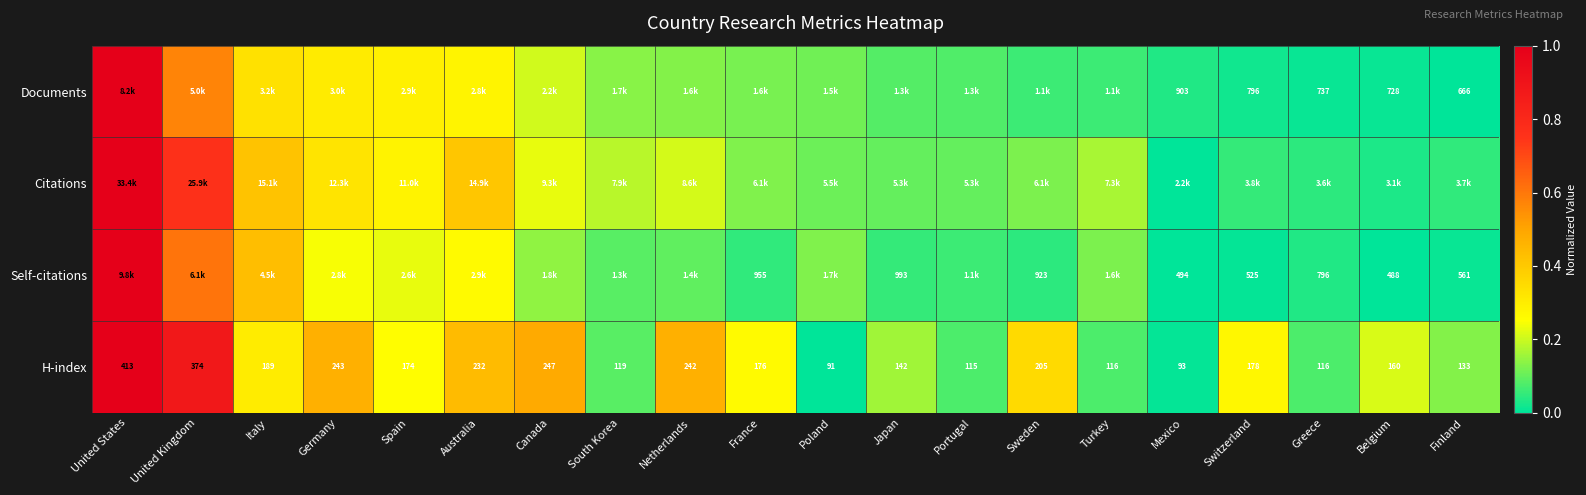

Where is H-index nearest to the value 252?

Canada